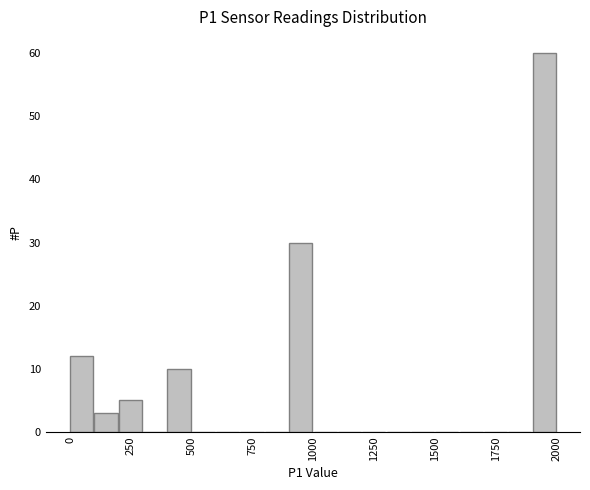

Around what value on the x-axis is the tallest bar? Give the approximate position of its centre, as read against the axis.

1950